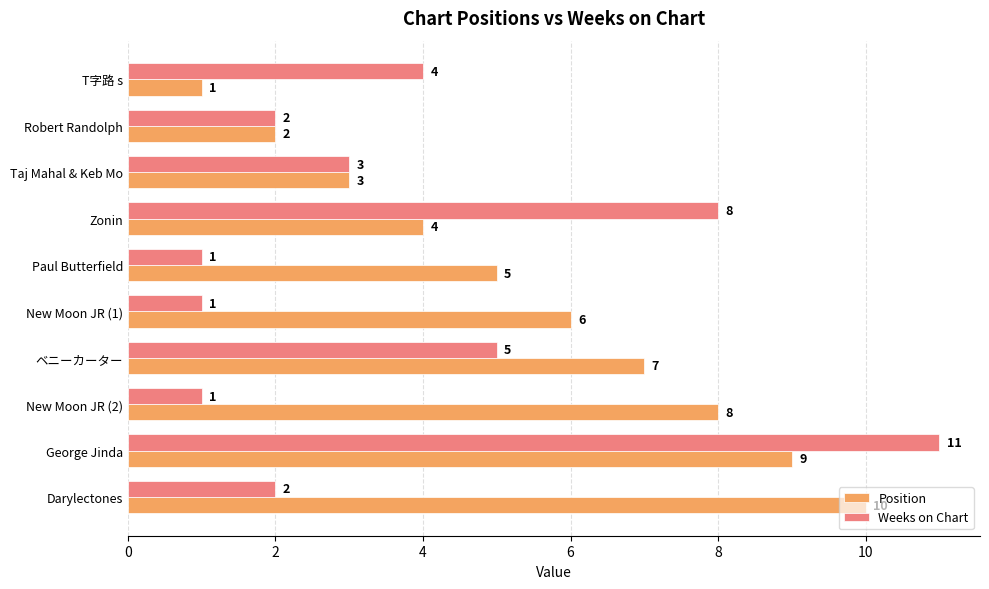

What is the average value of the Weeks on Chart series?

4